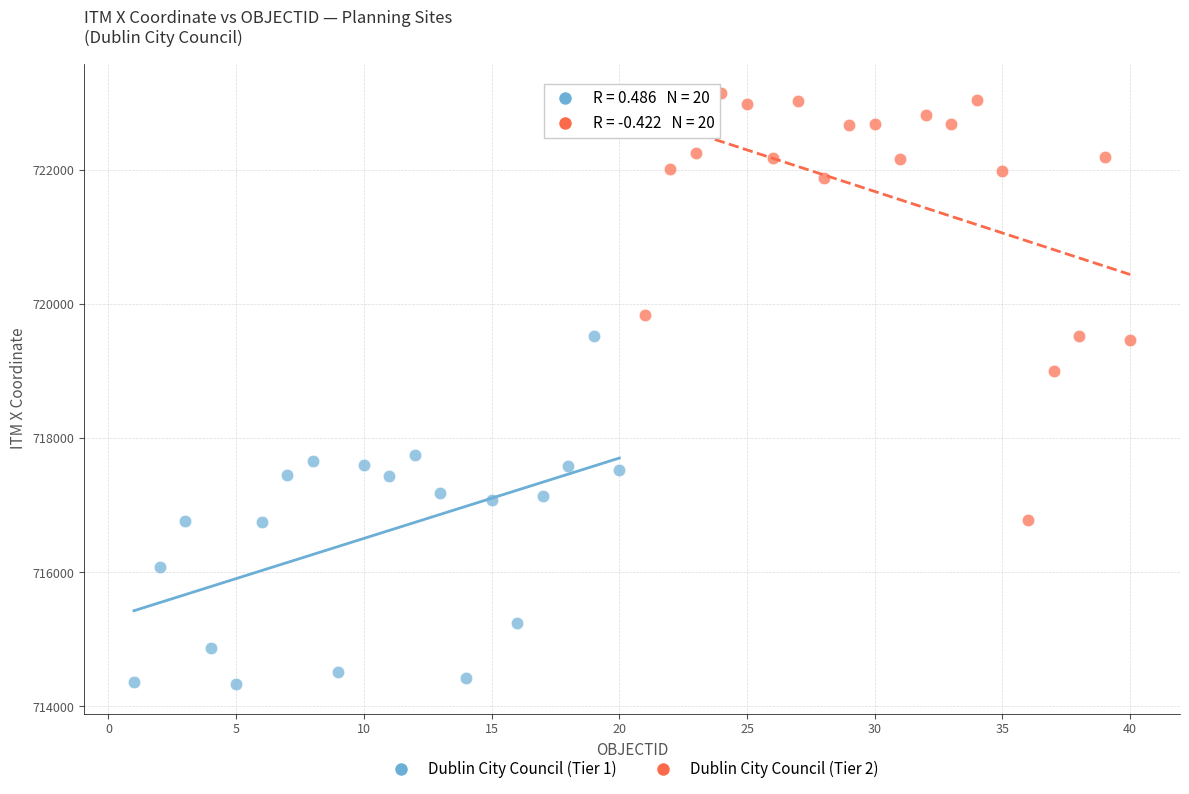

Which series reaches the minimum Y coordinate?

Dublin City Council (Tier 1)